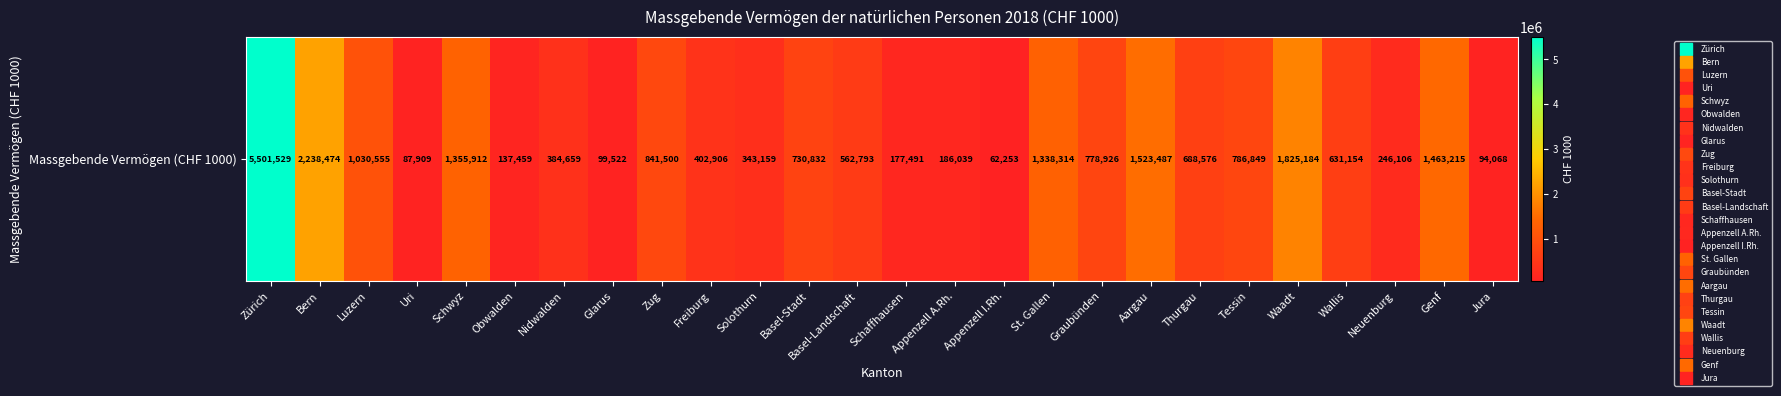

Rank the categories by value from highest to lowest.

Zürich, Bern, Waadt, Aargau, Genf, Schwyz, St. Gallen, Luzern, Zug, Tessin, Graubünden, Basel-Stadt, Thurgau, Wallis, Basel-Landschaft, Freiburg, Nidwalden, Solothurn, Neuenburg, Appenzell A.Rh., Schaffhausen, Obwalden, Glarus, Jura, Uri, Appenzell I.Rh.